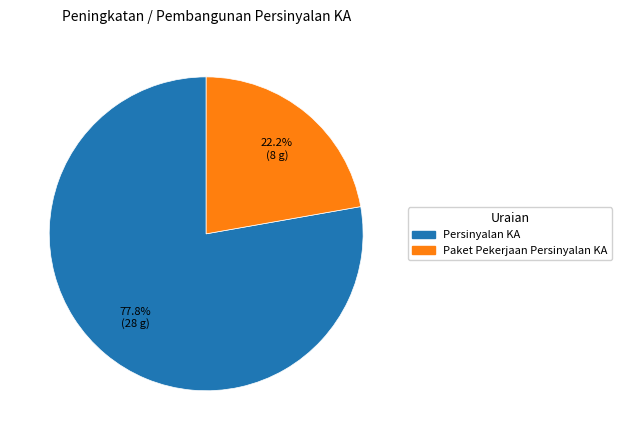

Count the number of slices in the pie.

2